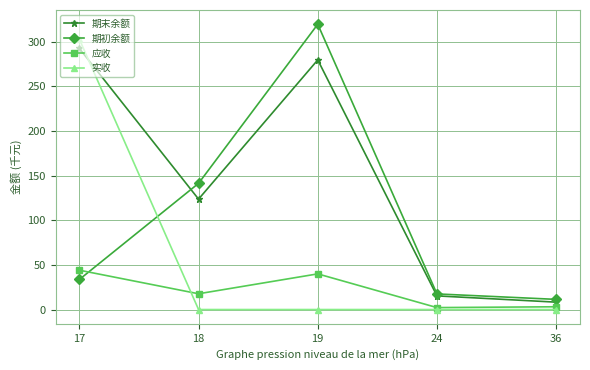

What is the value of the 期末余额 point at the 1st from the left?

292.3